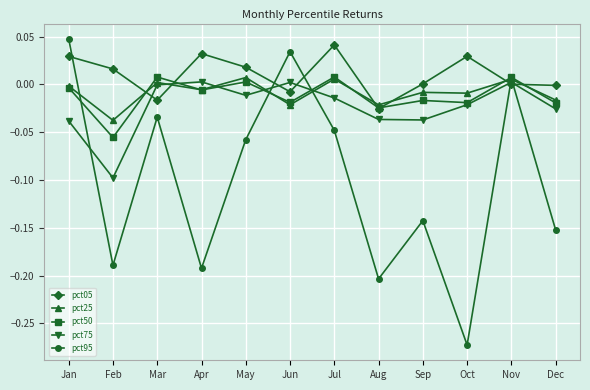

Which category has the lowest value in the pct75 series?

Feb